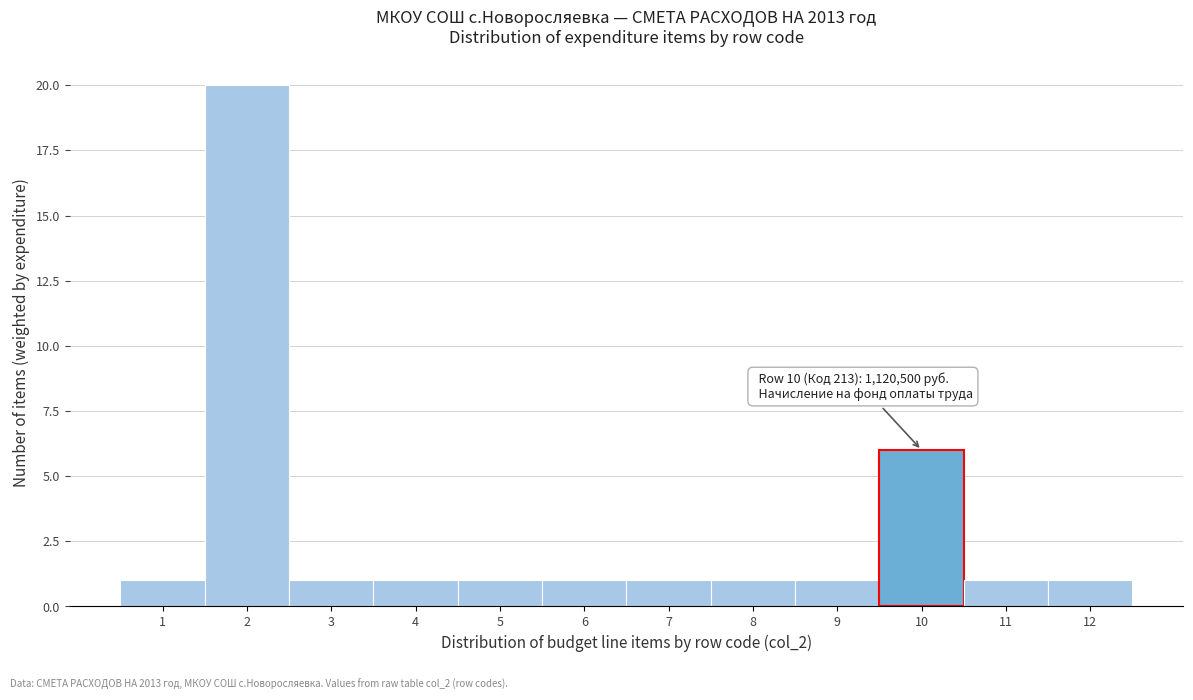

Which range on the x-axis has the tallest bar?

1.5 to 2.5